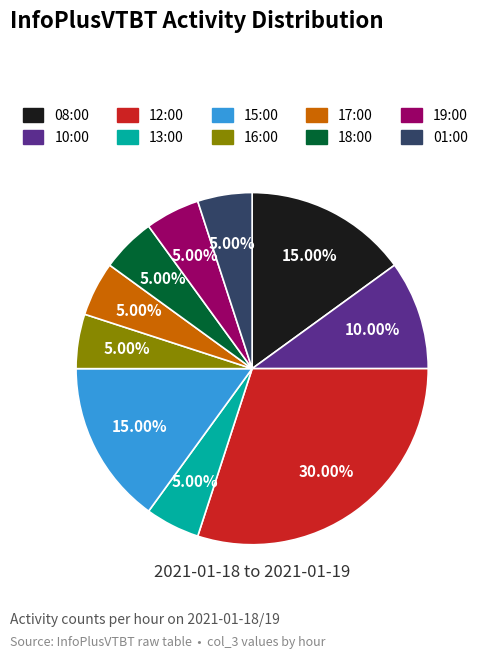

Count the number of slices in the pie.

10